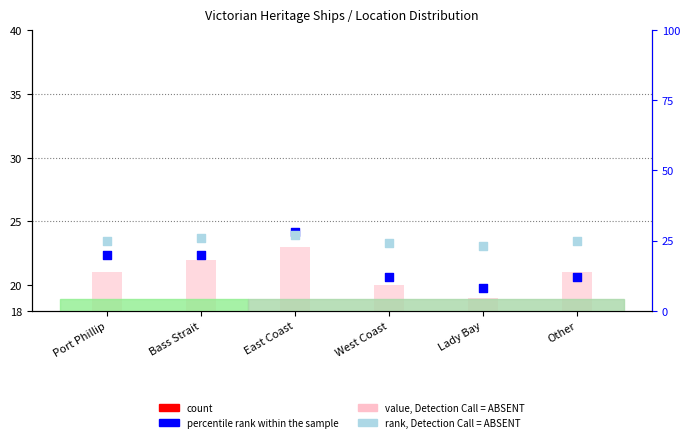

Which series reaches the maximum Y coordinate?

percentile rank within the sample